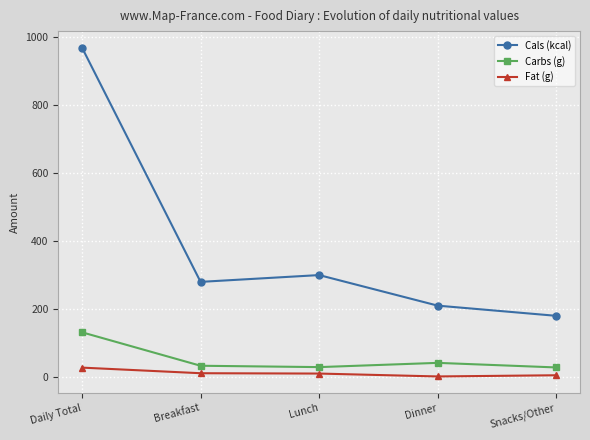

Which series changed the most between Daily Total and Lunch?

Cals (kcal)